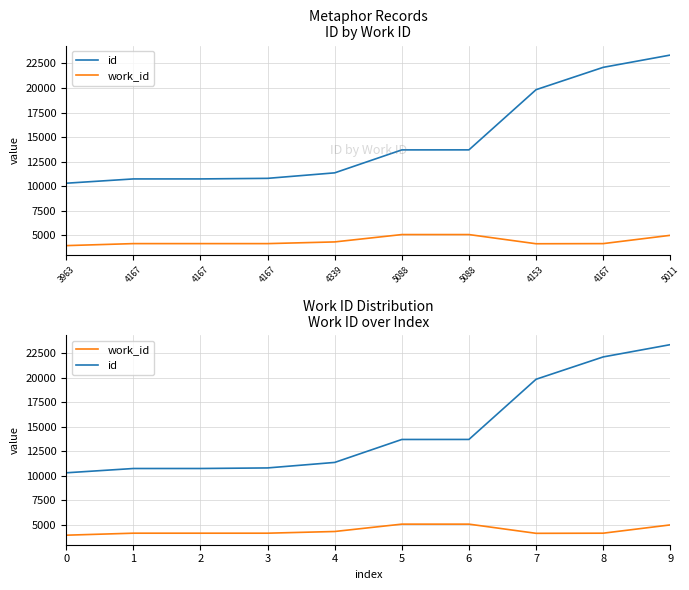

What is the difference between the maximum and minimum values in the id series?

13044